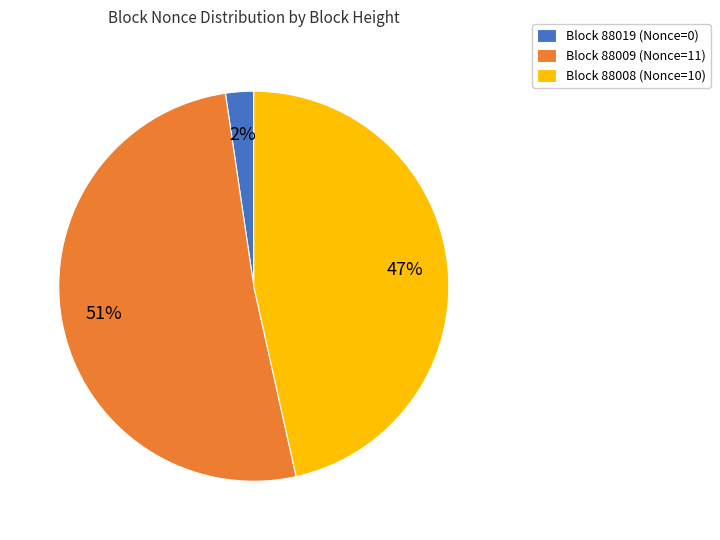

To the nearest percent, what is the average slice percentage?

33%